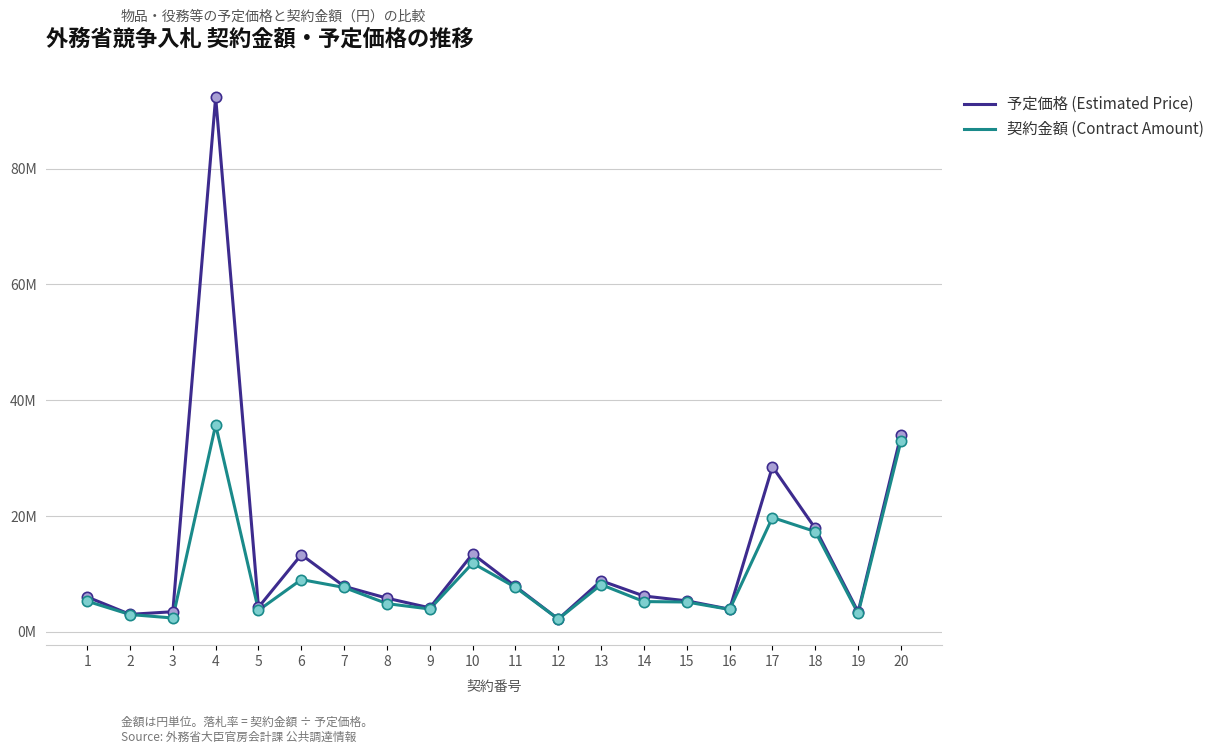

What is the total value across all series at 17?

48283407